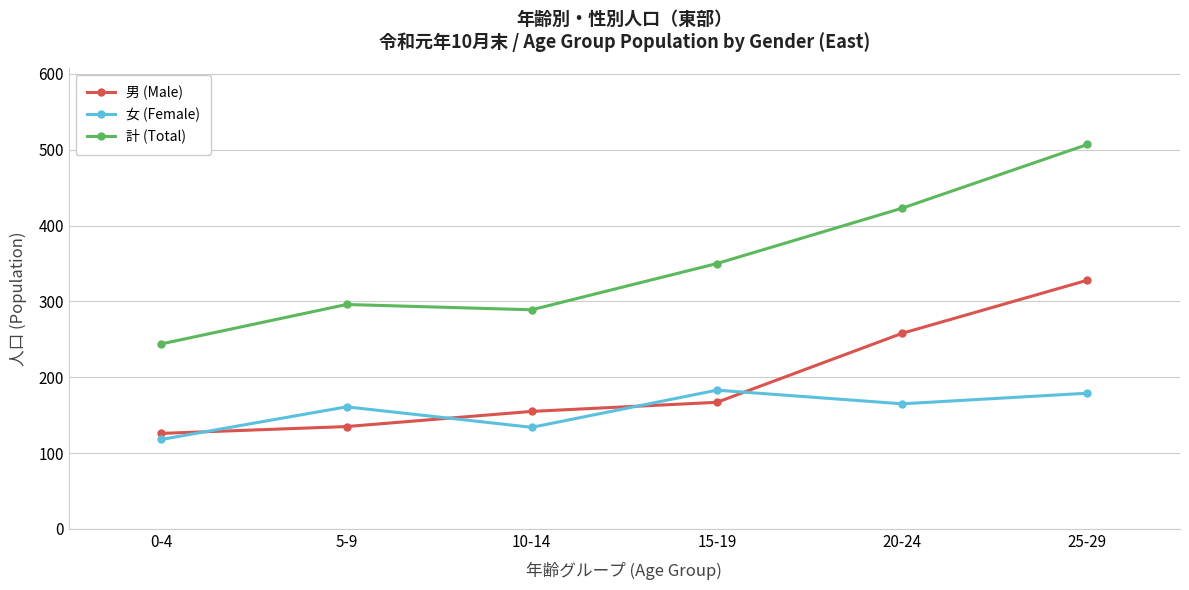

At which category is the sum across all series the highest?

25-29